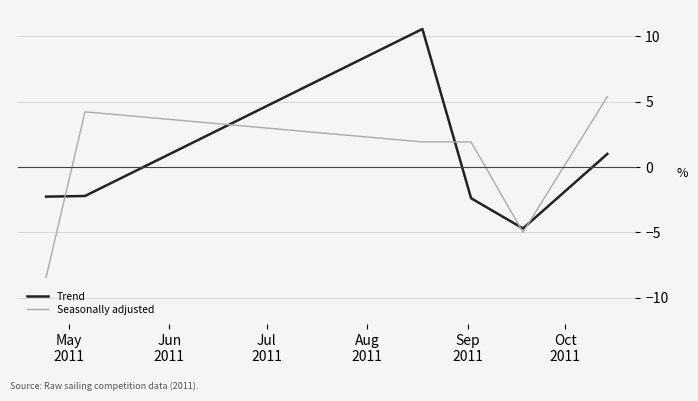

List the series in order of their peak value, lowest first.

Seasonally adjusted, Trend